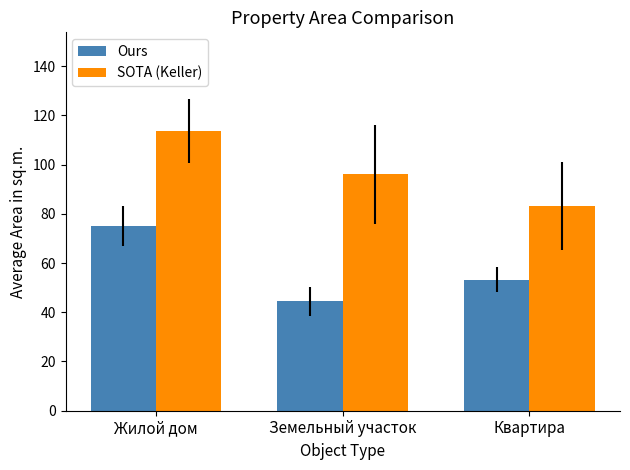

Is it true that Ours equals 75.0 at Жилой дом?

True